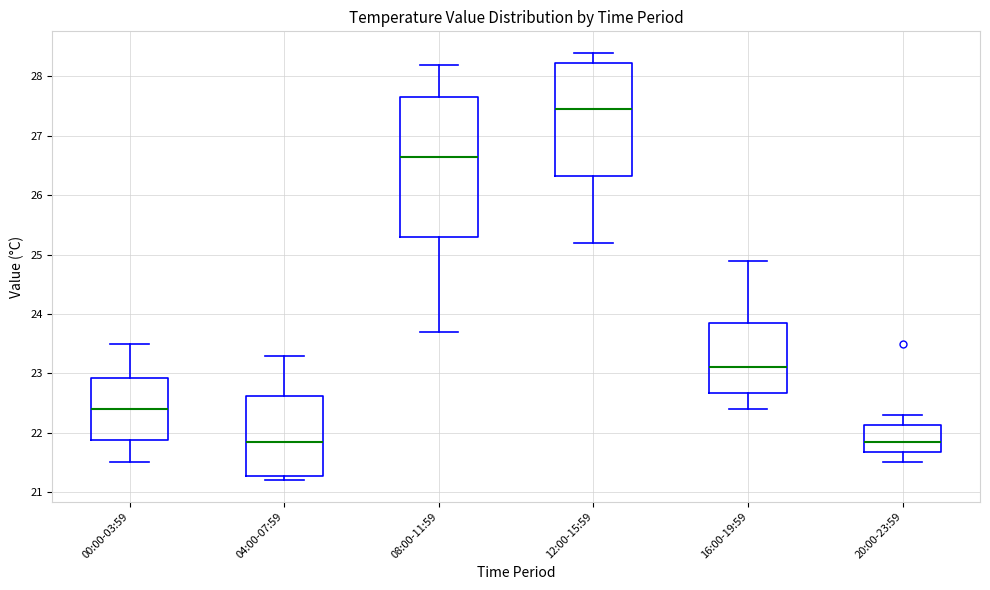

Reading left to right, transcribe this box plot: for each box, give where its median line is, the range the box spans, and where its two whiskers end, as read against the y-axis. The values are not printed on the chart, so give them approximately, as read against the axis.

00:00-03:59: median 22.4, box 21.9 to 22.9, whiskers 21.5 to 23.5
04:00-07:59: median 21.9, box 21.3 to 22.6, whiskers 21.2 to 23.3
08:00-11:59: median 26.7, box 25.3 to 27.7, whiskers 23.7 to 28.2
12:00-15:59: median 27.5, box 26.3 to 28.2, whiskers 25.2 to 28.4
16:00-19:59: median 23.1, box 22.7 to 23.9, whiskers 22.4 to 24.9
20:00-23:59: median 21.9, box 21.7 to 22.1, whiskers 21.5 to 22.3